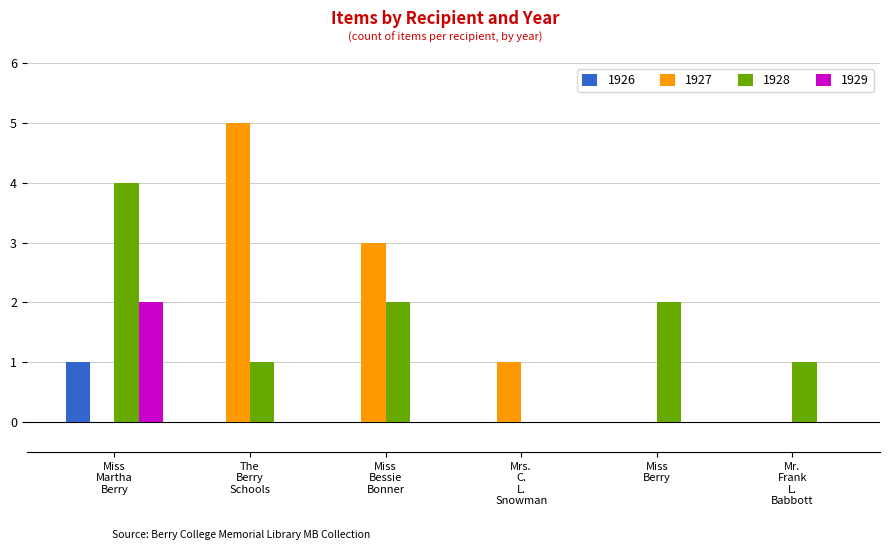

What is the highest value of the 1927 series?

5